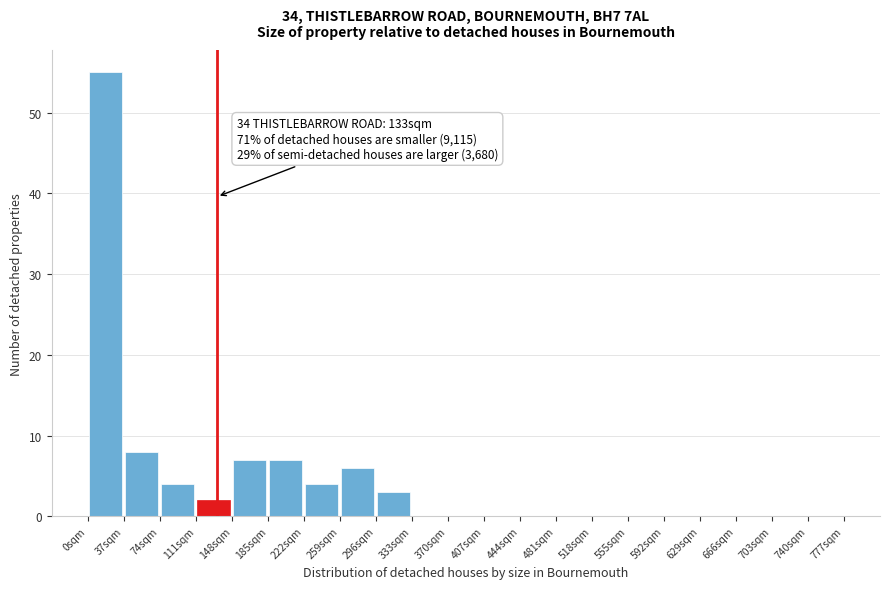

Which range on the x-axis has the tallest bar?

0 to 37